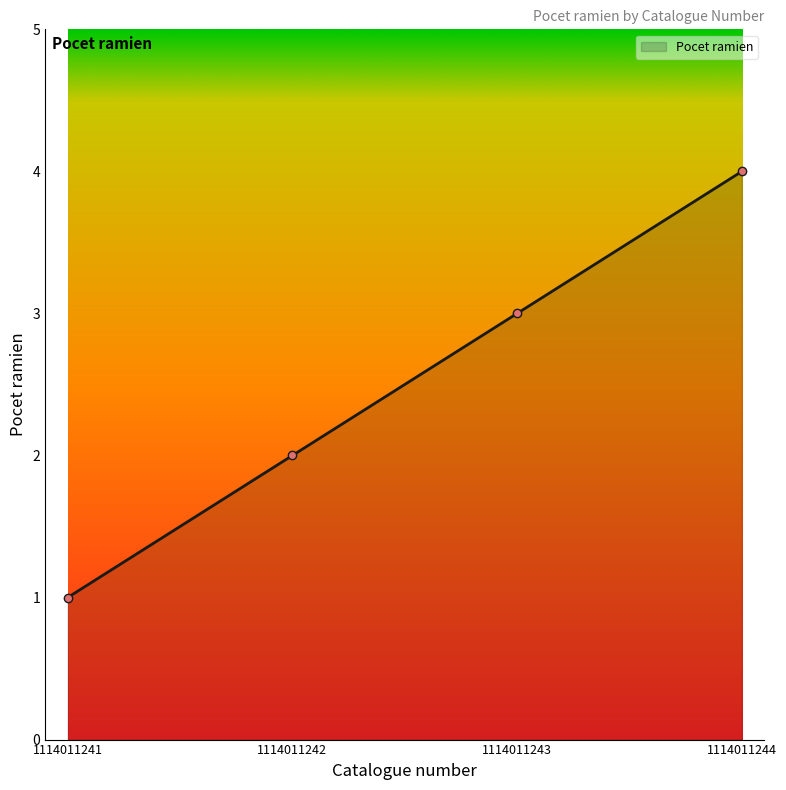

Which category has the highest value across all series?

1114011244